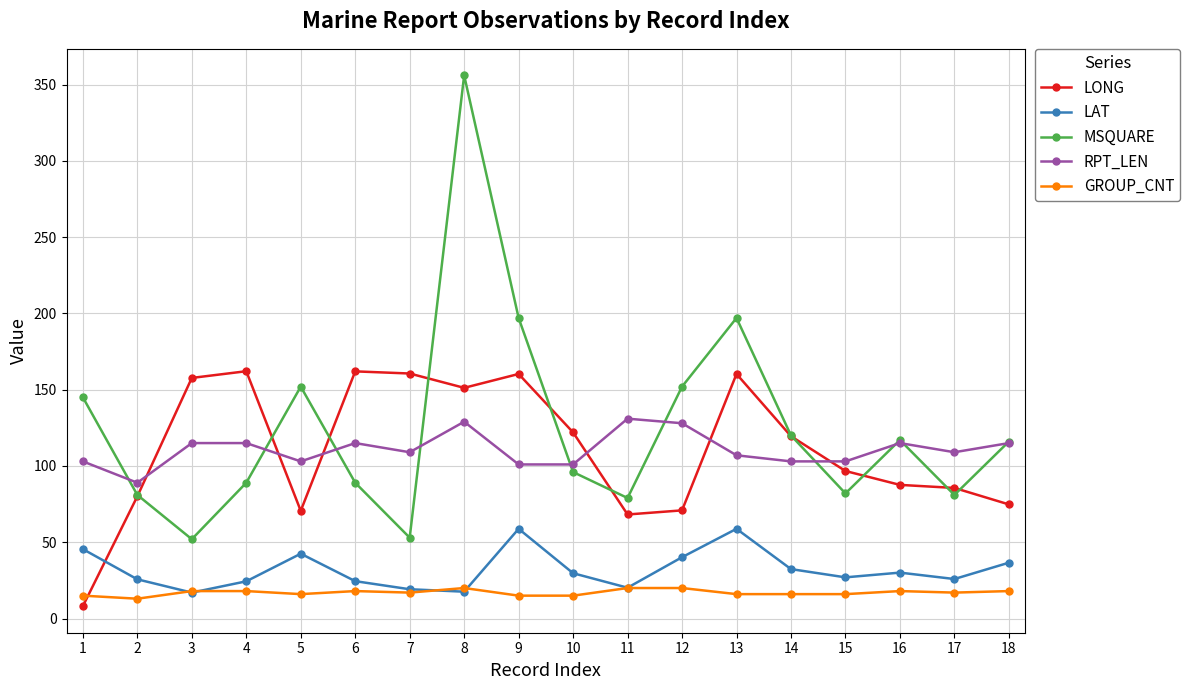

True or false: LAT and MSQUARE intersect in this chart.

False